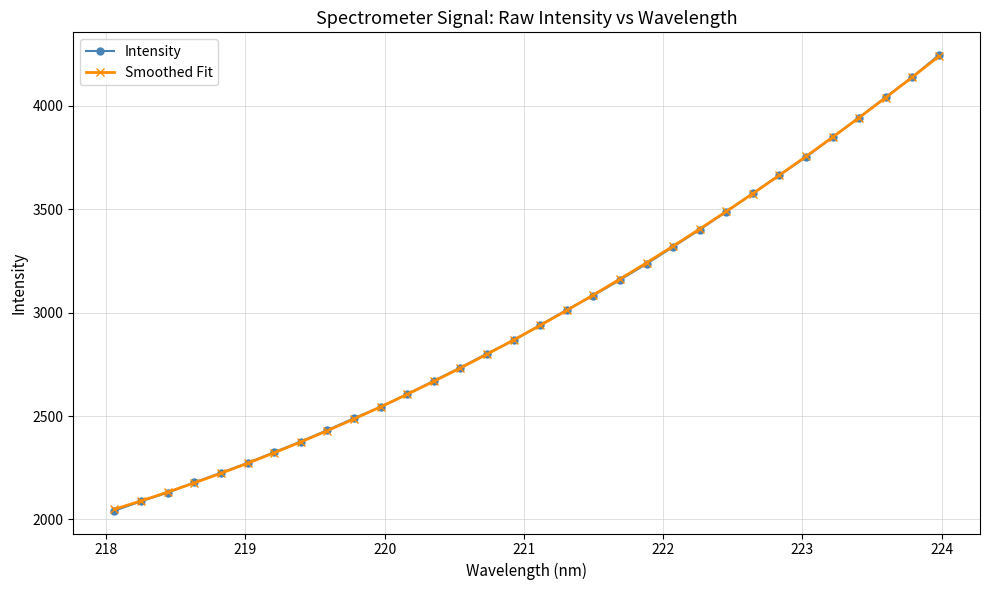

What is the smallest value displayed?

2042.1